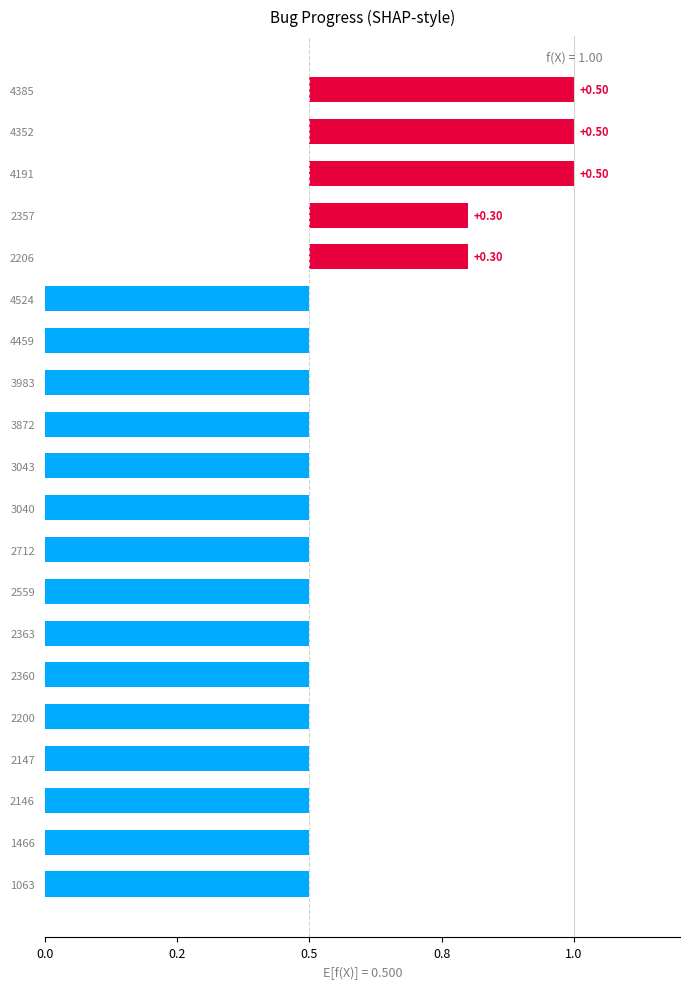

Reading left to right, transcribe all the data shown in this chart.

50	50	50	30	30	-50	-50	-50	-50	-50	-50	-50	-50	-50	-50	-50	-50	-50	-50	-50